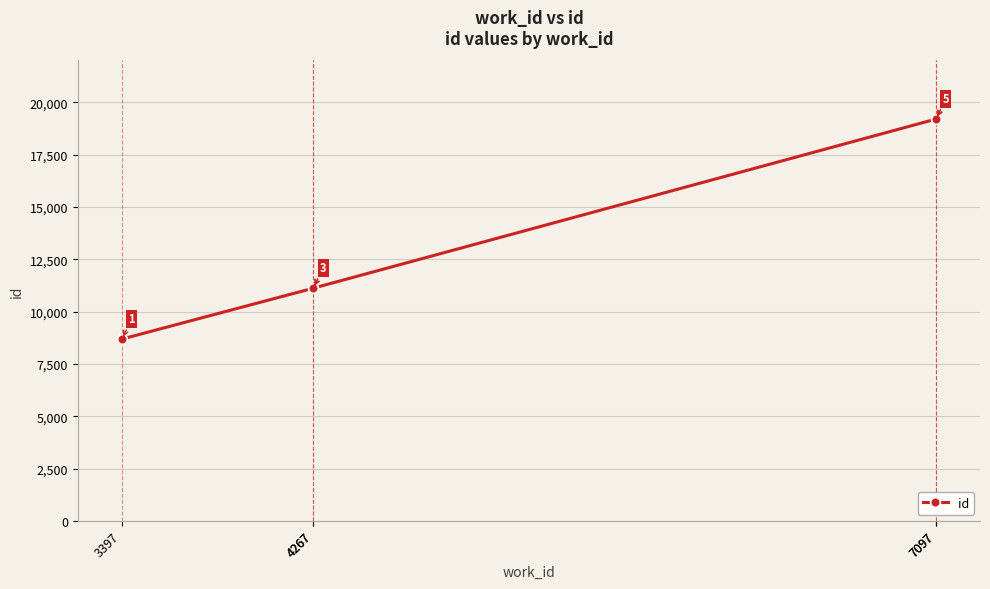

What is the value of the 5th point from the left?

19199